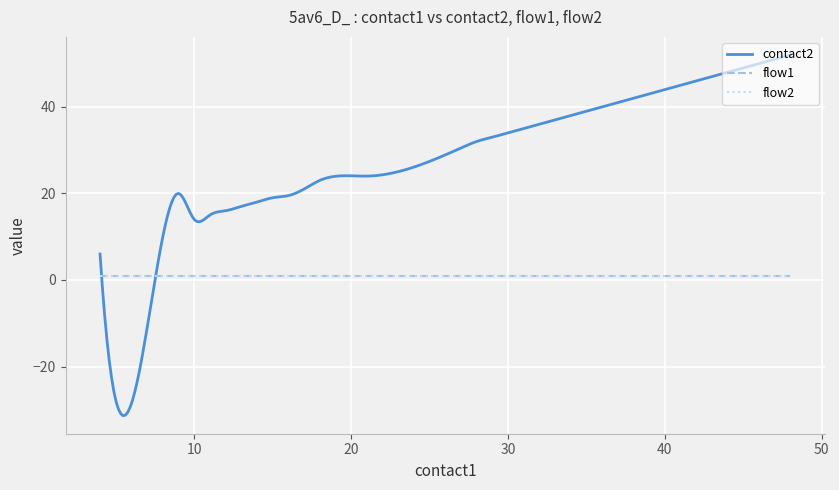

True or false: flow2 has more than 1 points higher than both neighbors.

False